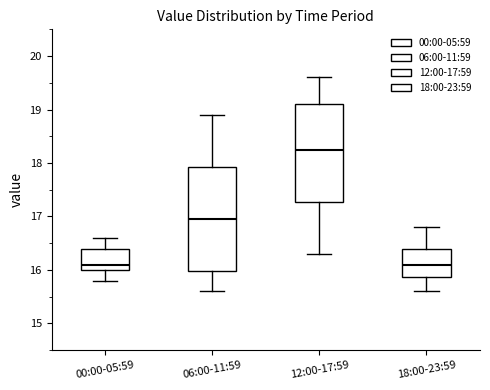

Reading left to right, transcribe this box plot: for each box, give where its median line is, the range the box spans, and where its two whiskers end, as read against the y-axis. The values are not printed on the chart, so give them approximately, as read against the axis.

00:00-05:59: median 16.1, box 16.0 to 16.4, whiskers 15.8 to 16.6
06:00-11:59: median 17.0, box 16.0 to 17.9, whiskers 15.6 to 18.9
12:00-17:59: median 18.3, box 17.3 to 19.1, whiskers 16.3 to 19.6
18:00-23:59: median 16.1, box 15.9 to 16.4, whiskers 15.6 to 16.8